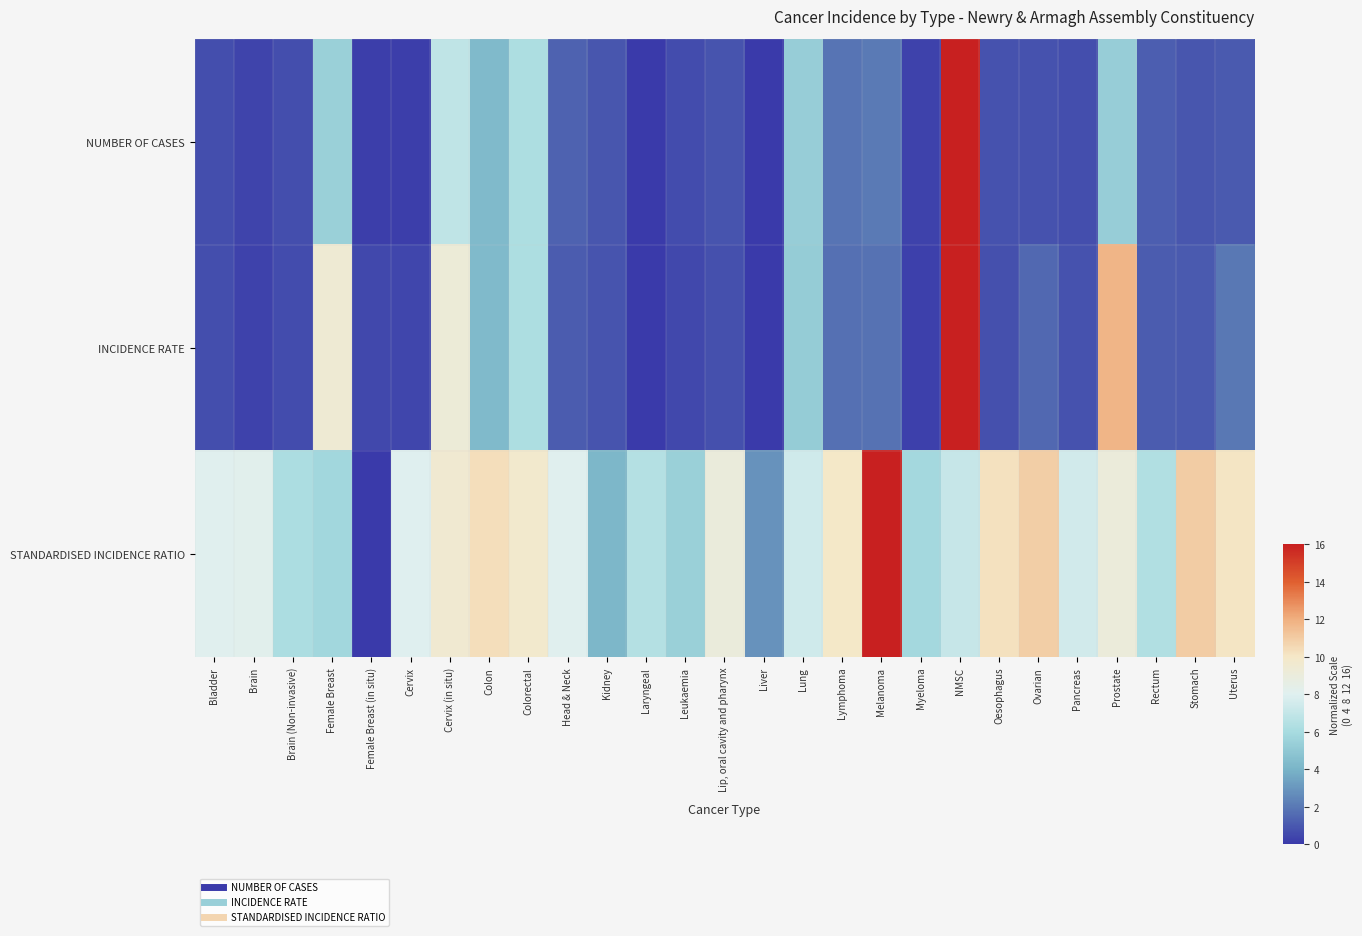

Reading left to right, what are all the values shown in this chart?

NUMBER OF CASES: Bladder=0.7	Brain=0.3	Brain (Non-invasive)=0.7	Female Breast=5.4	Female Breast (in situ)=0.2	Cervix=0.2	Cervix (in situ)=6.8	Colon=4.3	Colorectal=6.2	Head & Neck=1.3	Kidney=0.9	Laryngeal=0.0	Leukaemia=0.6	Lip, oral cavity and pharynx=0.8	Liver=0.0	Lung=5.3	Lymphoma=1.9	Melanoma=2.0	Myeloma=0.3	NMSC=16.0	Oesophagus=0.8	Ovarian=0.8	Pancreas=0.7	Prostate=5.3	Rectum=1.2	Stomach=0.9	Uterus=1.0
INCIDENCE RATE: Bladder=0.7	Brain=0.3	Brain (Non-invasive)=0.6	Female Breast=9.4	Female Breast (in situ)=0.5	Cervix=0.4	Cervix (in situ)=9.2	Colon=4.3	Colorectal=6.2	Head & Neck=1.1	Kidney=0.9	Laryngeal=0.0	Leukaemia=0.5	Lip, oral cavity and pharynx=0.7	Liver=0.0	Lung=5.2	Lymphoma=1.7	Melanoma=1.8	Myeloma=0.2	NMSC=16.0	Oesophagus=0.7	Ovarian=1.5	Pancreas=0.8	Prostate=11.8	Rectum=1.1	Stomach=1.0	Uterus=2.0
STANDARDISED INCIDENCE RATIO: Bladder=8.1	Brain=8.2	Brain (Non-invasive)=6.1	Female Breast=5.8	Female Breast (in situ)=0.0	Cervix=7.9	Cervix (in situ)=9.5	Colon=10.3	Colorectal=9.7	Head & Neck=8.1	Kidney=4.2	Laryngeal=6.5	Leukaemia=5.4	Lip, oral cavity and pharynx=9.0	Liver=2.8	Lung=7.4	Lymphoma=10.0	Melanoma=16.0	Myeloma=5.8	NMSC=7.1	Oesophagus=10.2	Ovarian=10.9	Pancreas=7.5	Prostate=9.1	Rectum=6.4	Stomach=11.0	Uterus=10.1